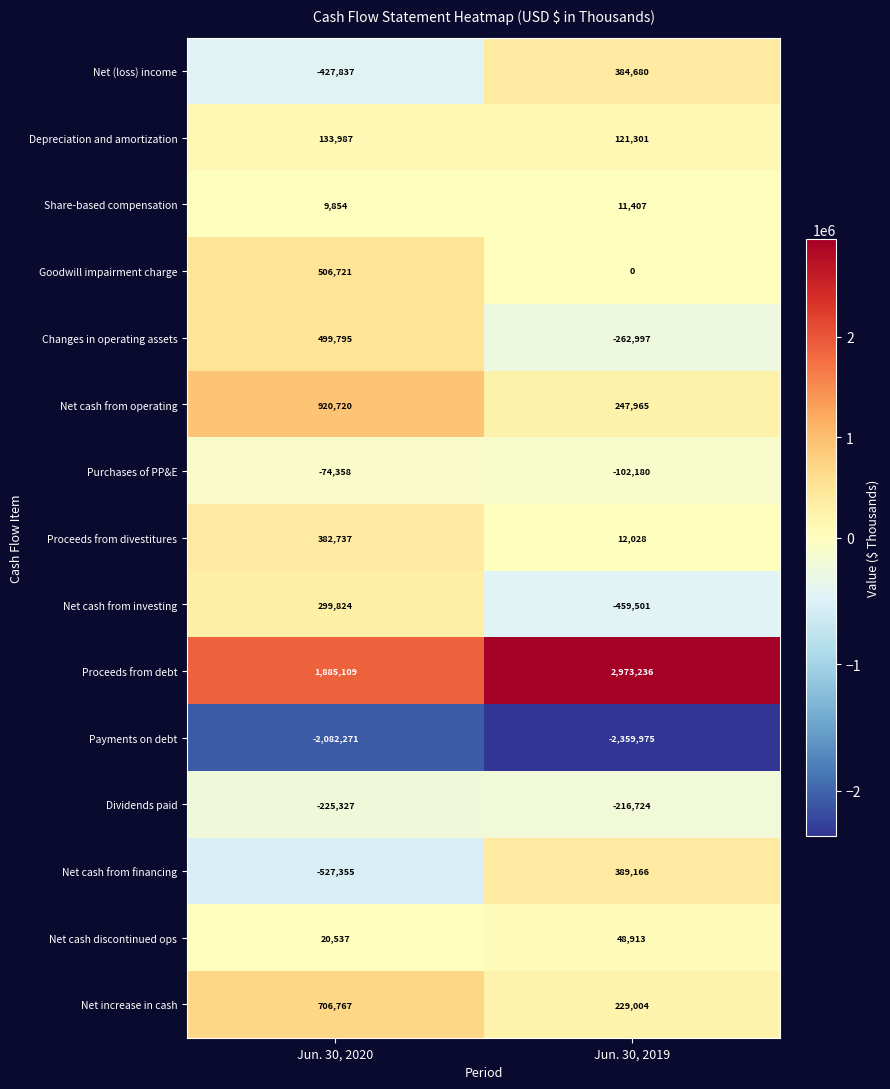

The value of Purchases of PP&E at Jun. 30, 2019 is -102180. True or false?

True